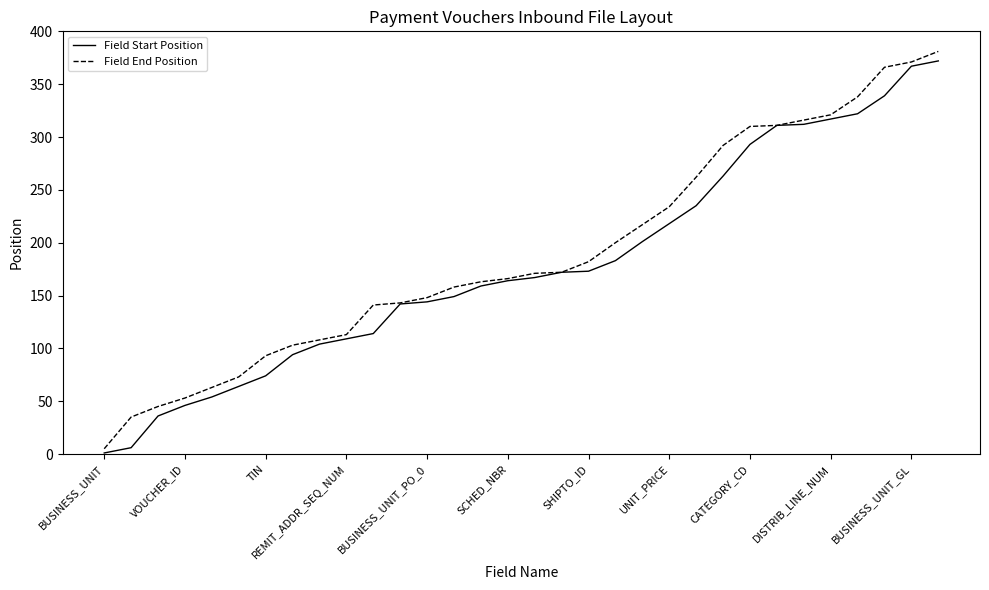

What are all the series names shown in the legend?

Field Start Position, Field End Position